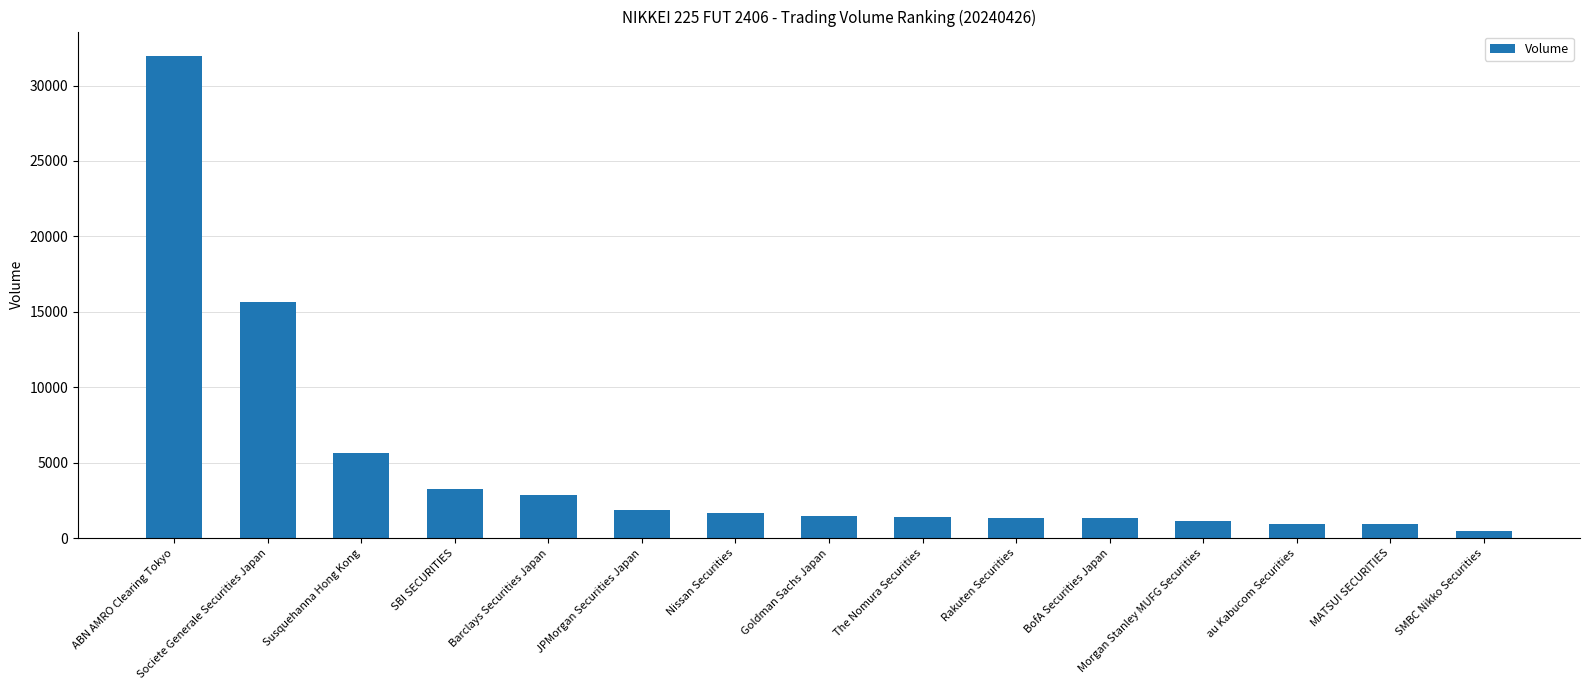

What is the label of the 5th bar from the left?

Barclays Securities Japan